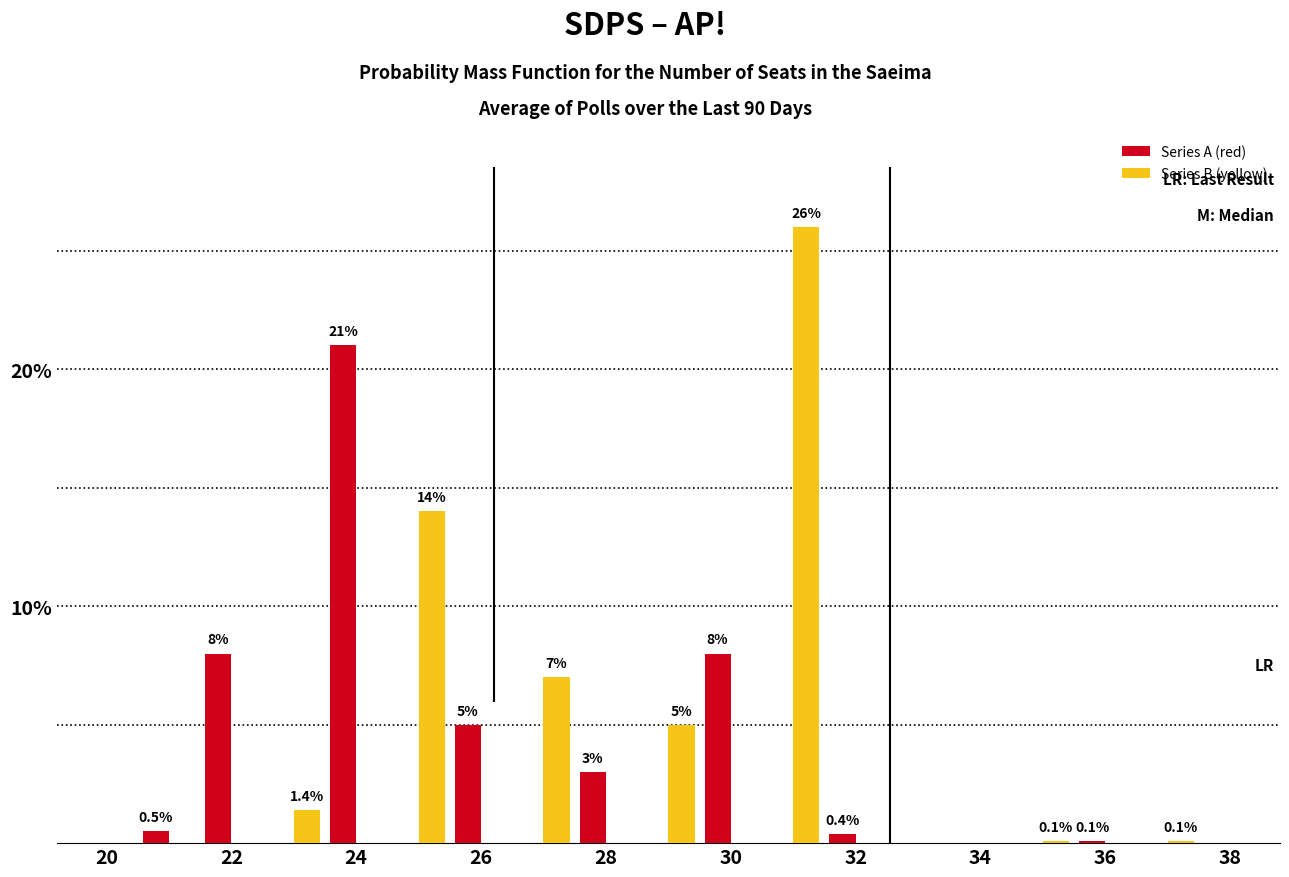

What is the sum of all Series B (yellow) values?

53.6